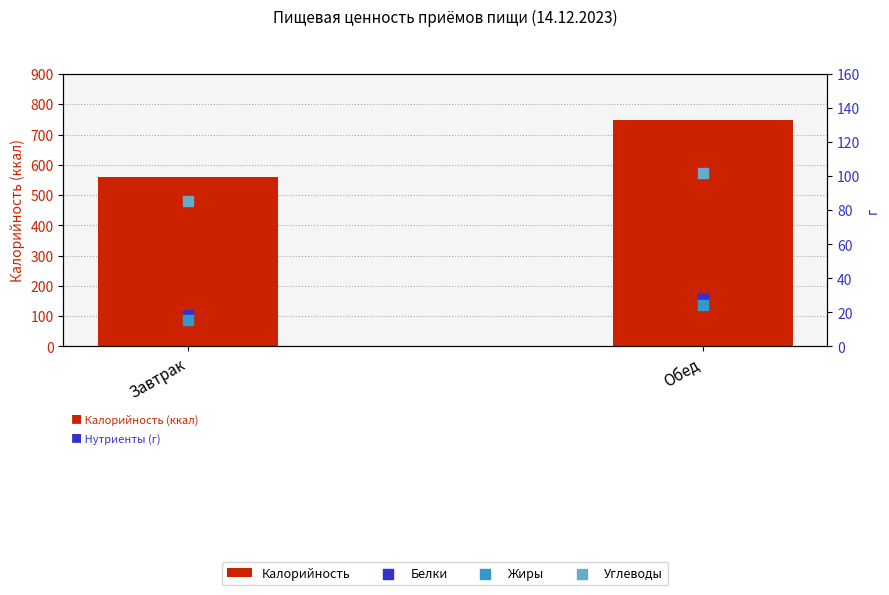

Which series has the widest spread of Y values?

Калорийность